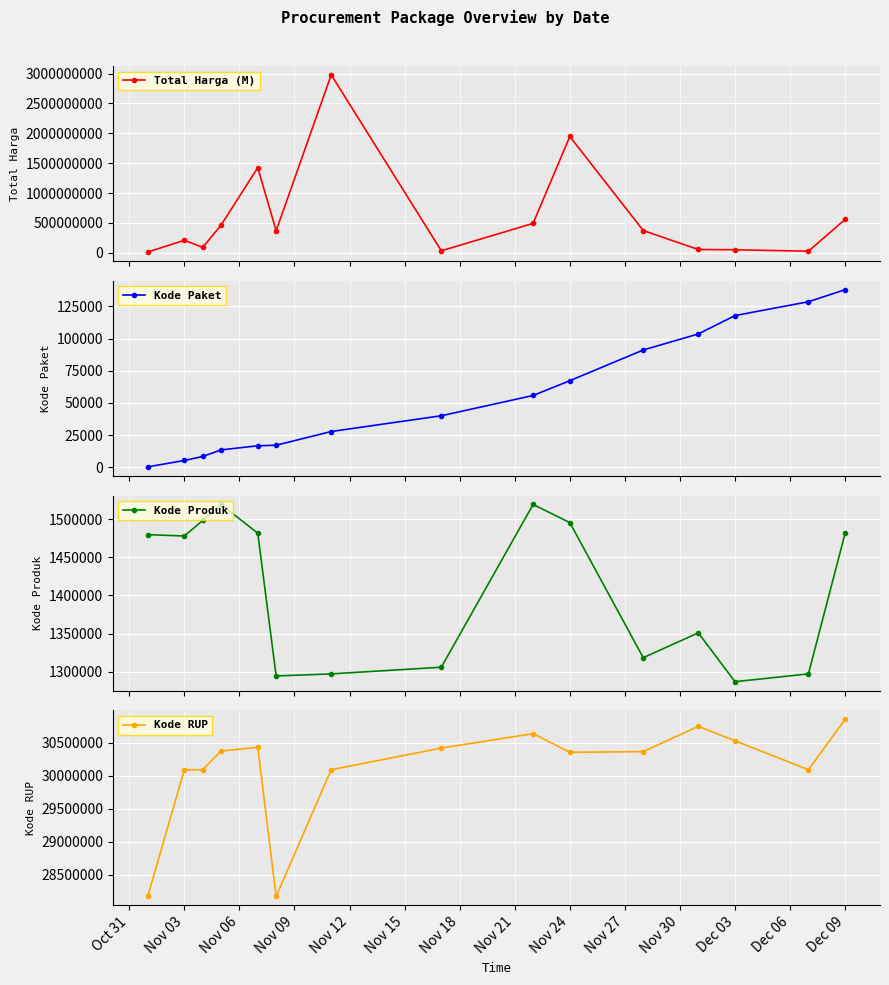

True or false: Kode Paket and Kode Produk cross at least once.

False